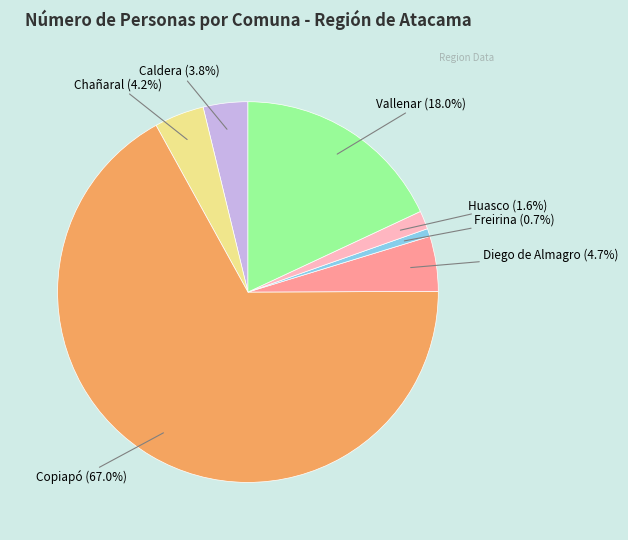

Does any single category account for the majority?

Yes